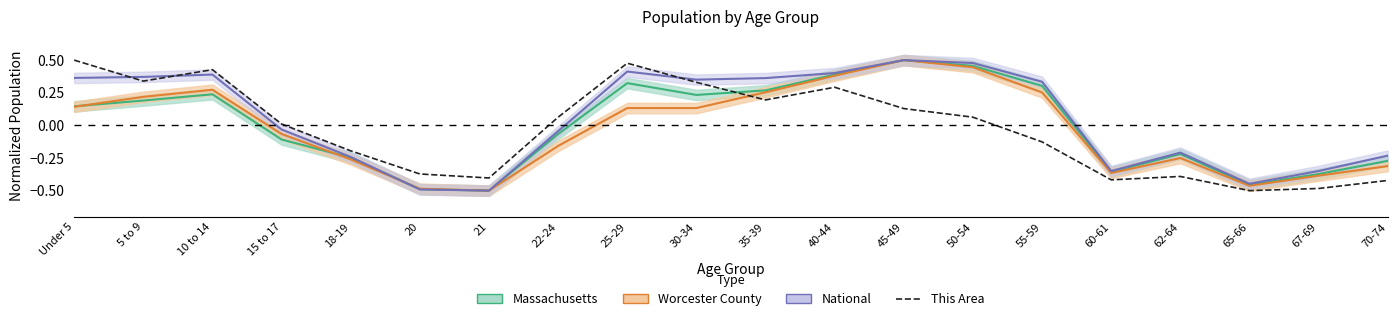

What is the label of the 5th point from the left?

18-19